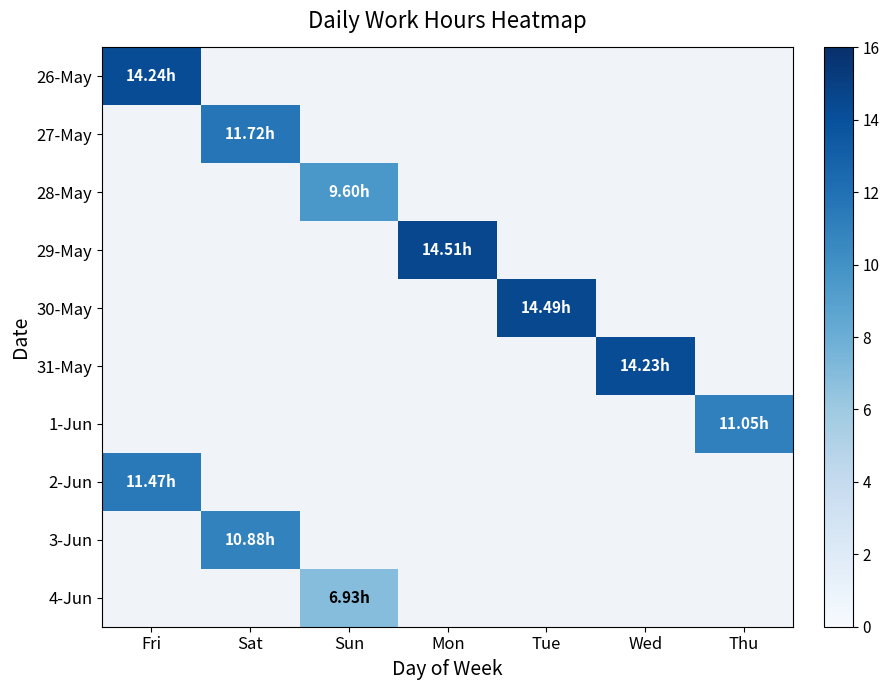

Count the number of categories in the chart.

7